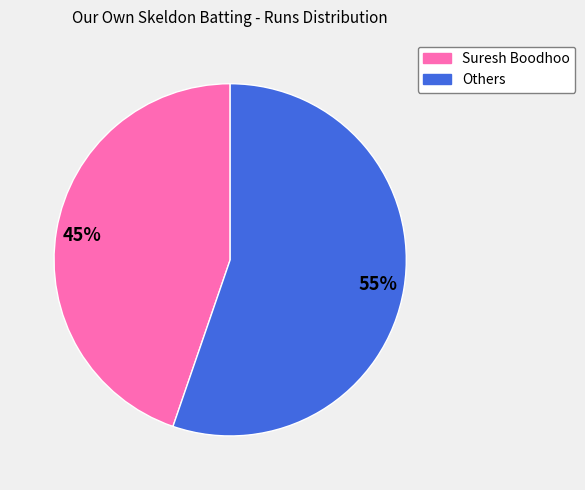

Is there any slice that represents more than half of the pie?

Yes